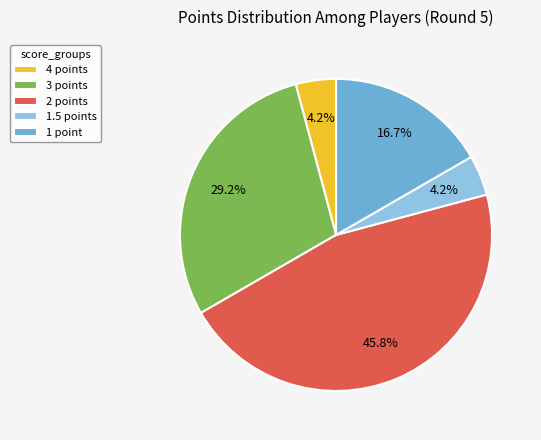

Between 1 point and 4 points, which is larger?

1 point